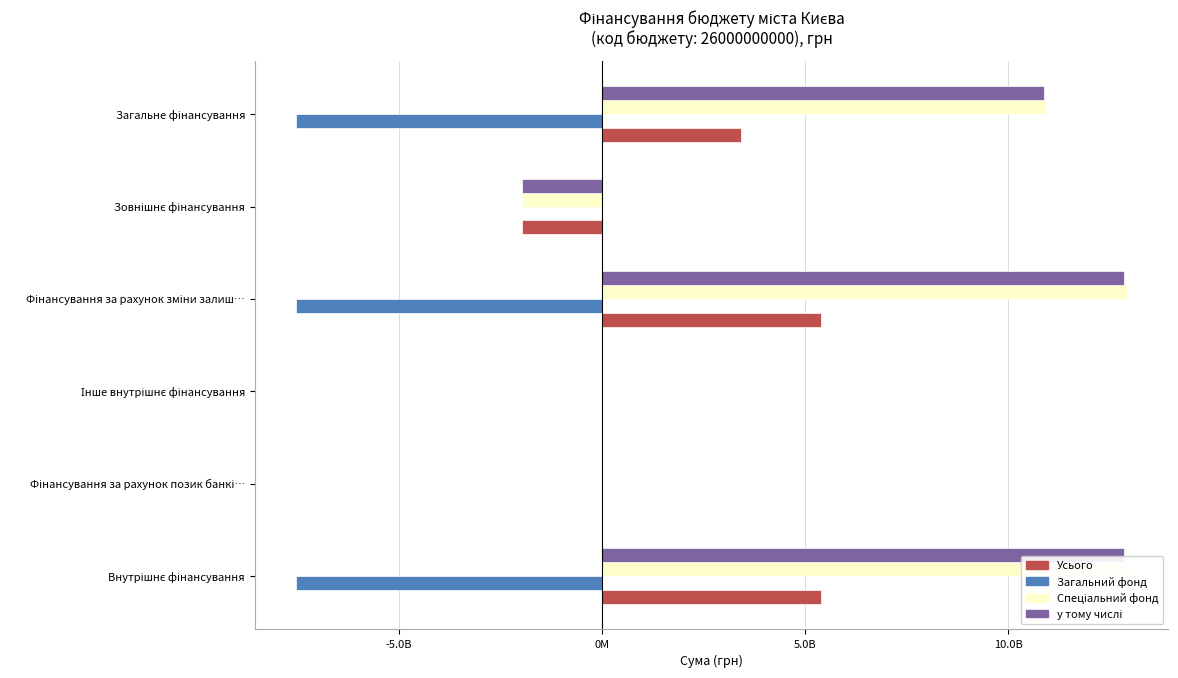

What is the sum of all у тому числі values?

34625903550